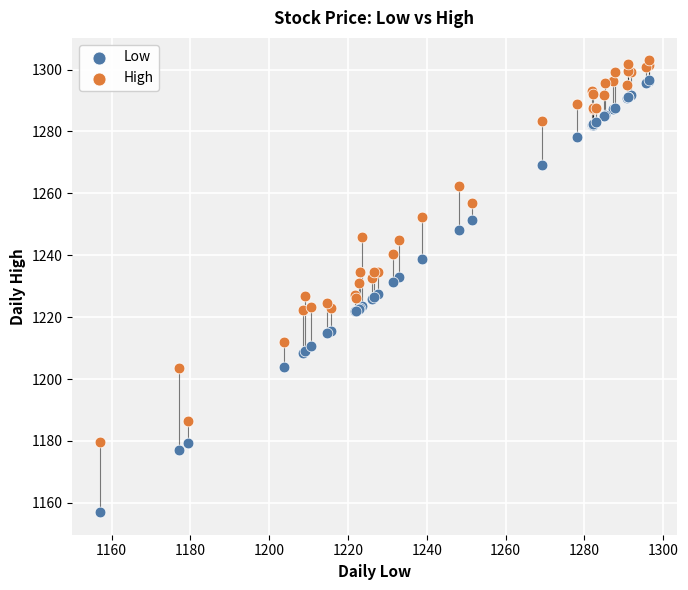

Which series reaches the maximum Y coordinate?

High